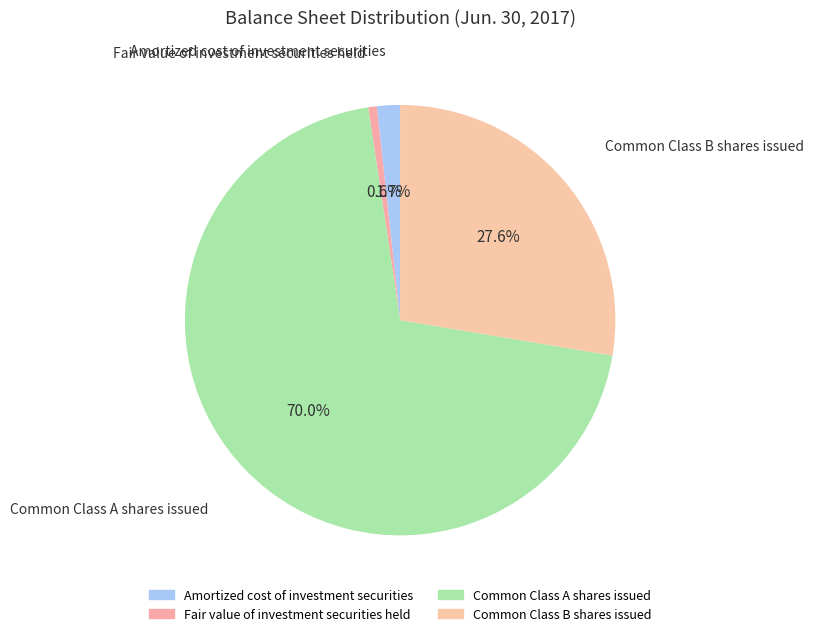

What is the change in value from Amortized cost of investment securities to Fair value of investment securities held?

-721344